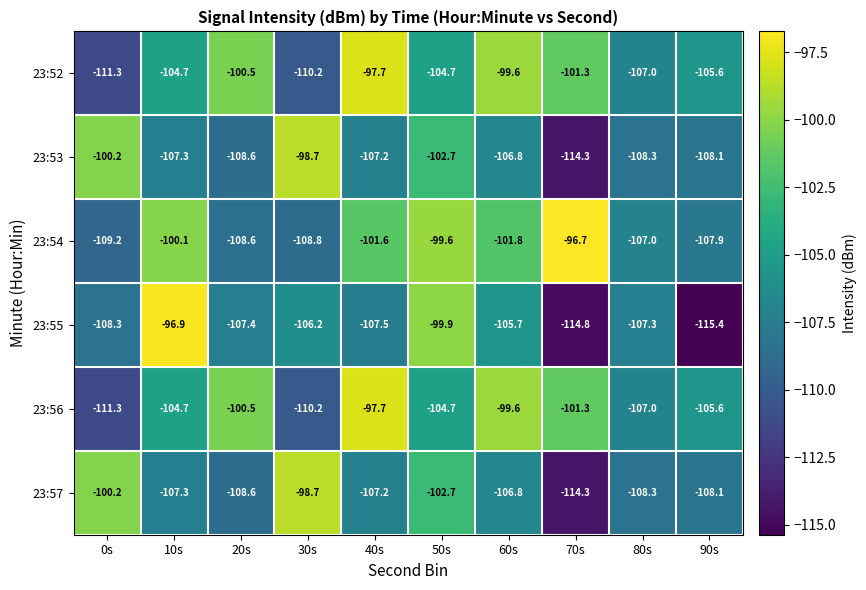

Is it true that 23:53 equals -107.3 at 10s?

True